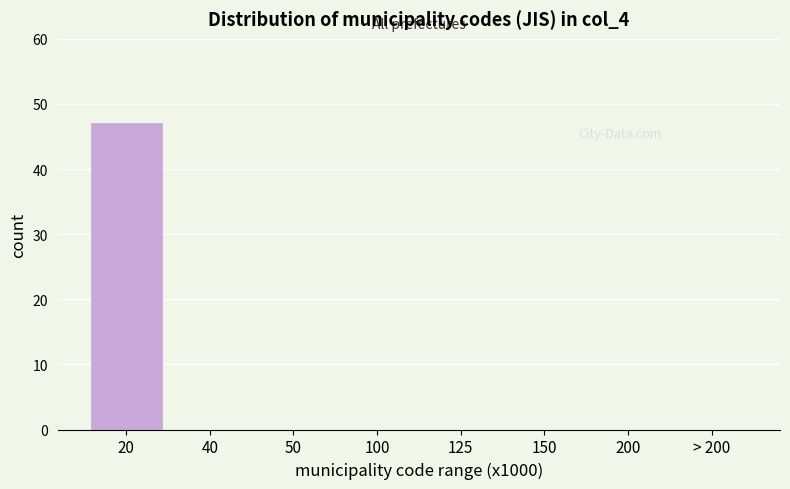

Reading right to left, transcribe all the data shown in this chart.

> 200=0	200=0	150=0	125=0	100=0	50=0	40=0	20=47